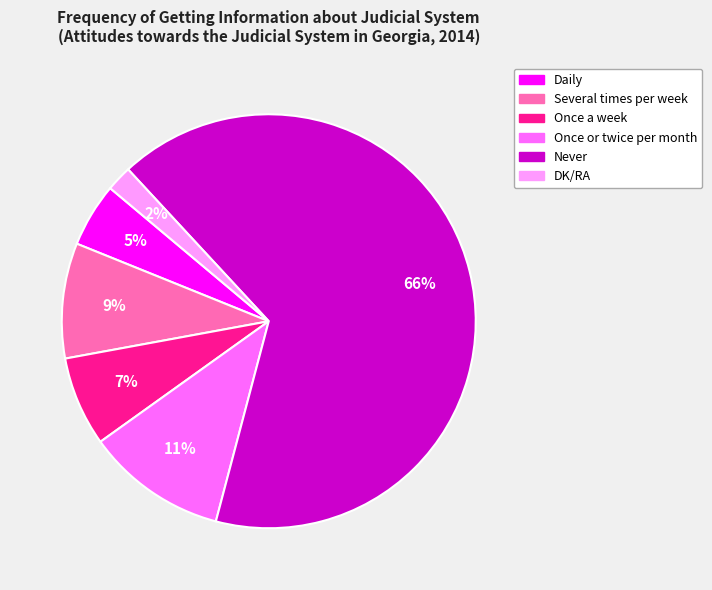

To the nearest percent, what is the combined percentage of Once a week and Several times per week?

16%